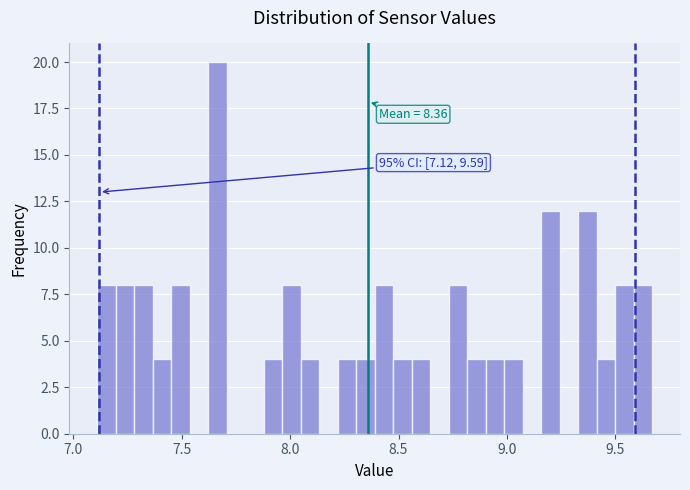

Read against the x-axis, roughly where is the centre of the tallest bar?

7.65